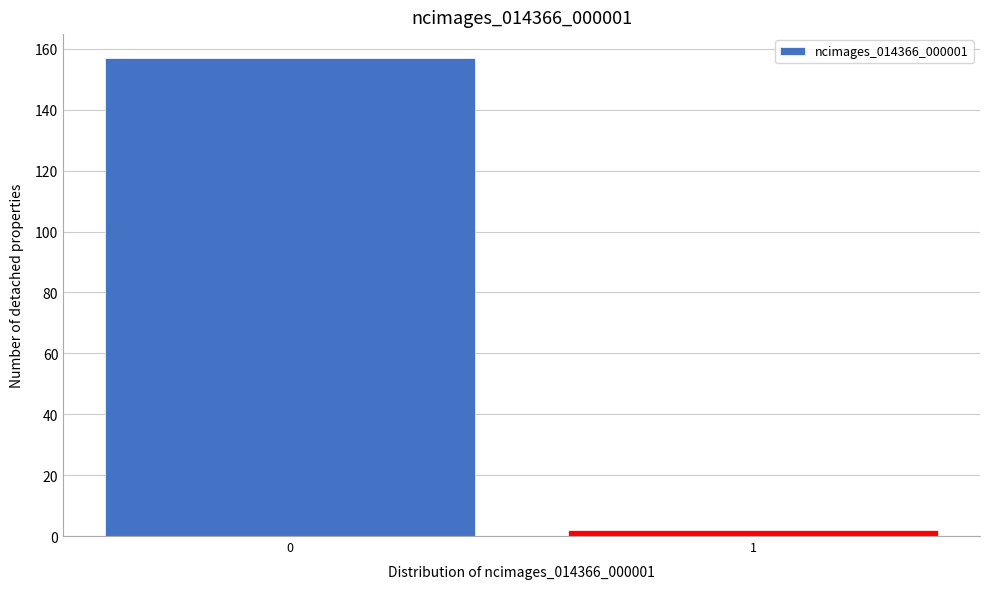

Reading right to left, what are all the values shown in this chart?

1=2	0=157